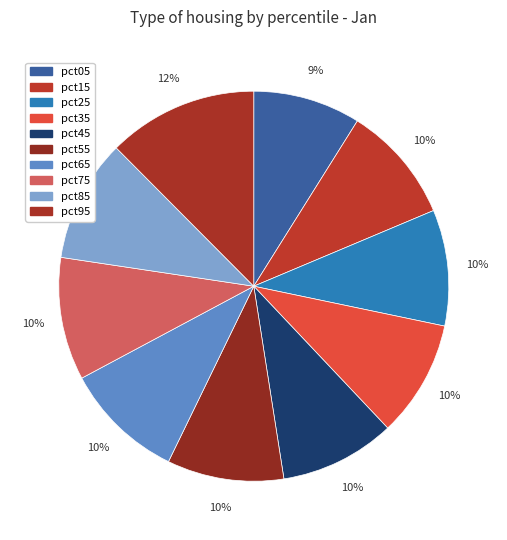

How many slices are in this pie chart?

10